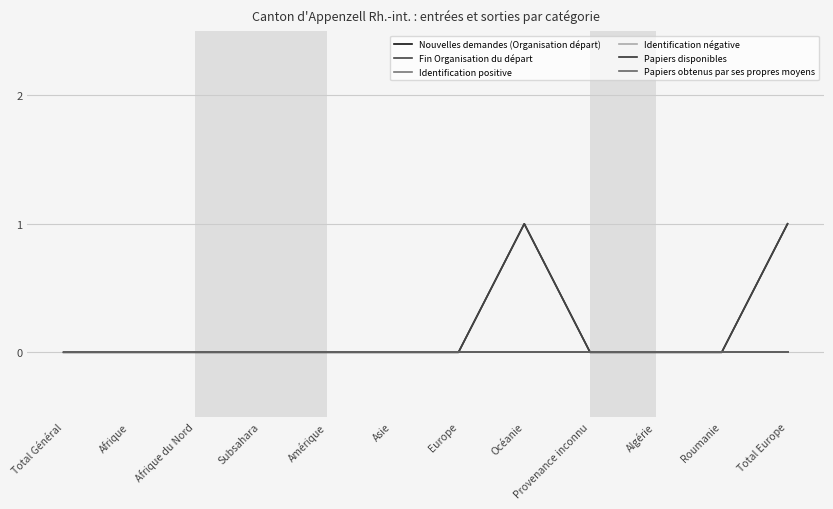

True or false: Fin Organisation du départ has more than 1 interior local peaks.

False